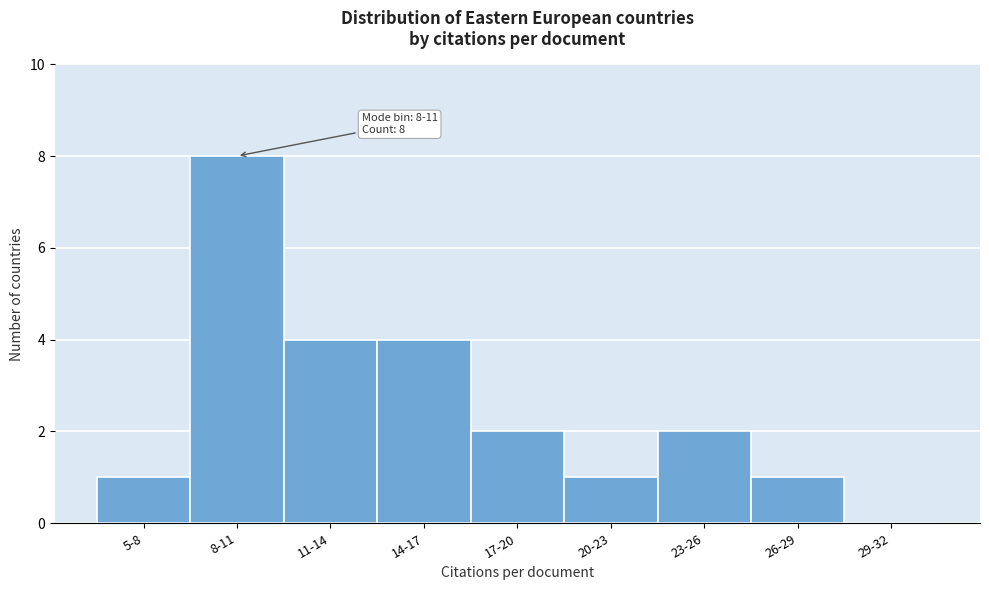

Reading right to left, list all the values displayed in this chart.

29-32=0	26-29=1	23-26=2	20-23=1	17-20=2	14-17=4	11-14=4	8-11=8	5-8=1